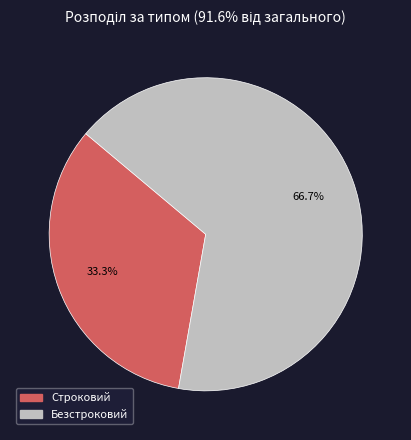

To the nearest percent, what portion does Строковий represent?

33%